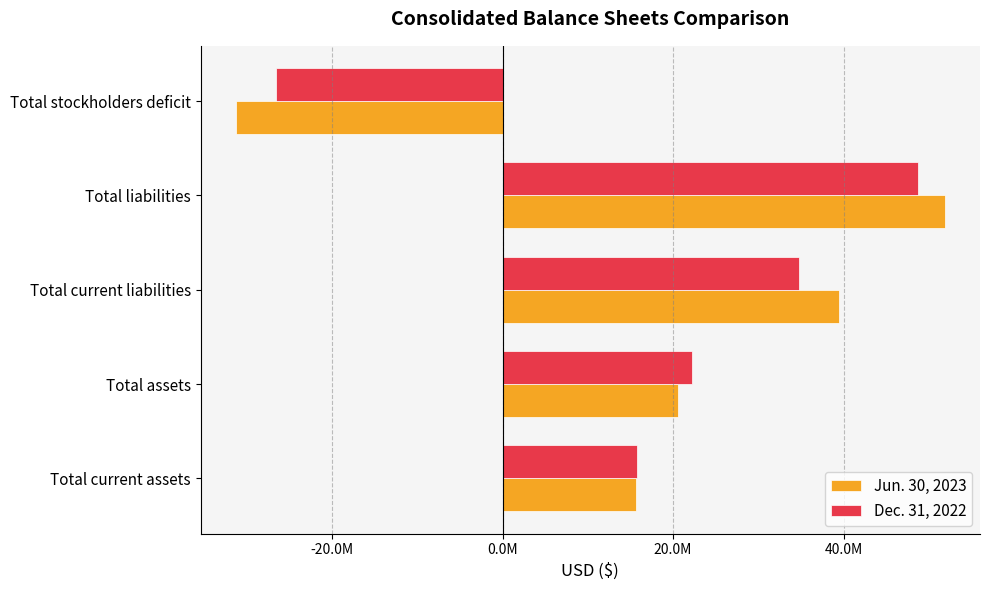

What are all the series names shown in the legend?

Jun. 30, 2023, Dec. 31, 2022